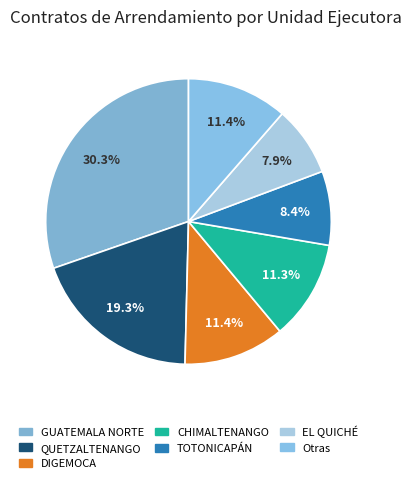

What percentage is NOT represented by EL QUICHÉ?

92.1%